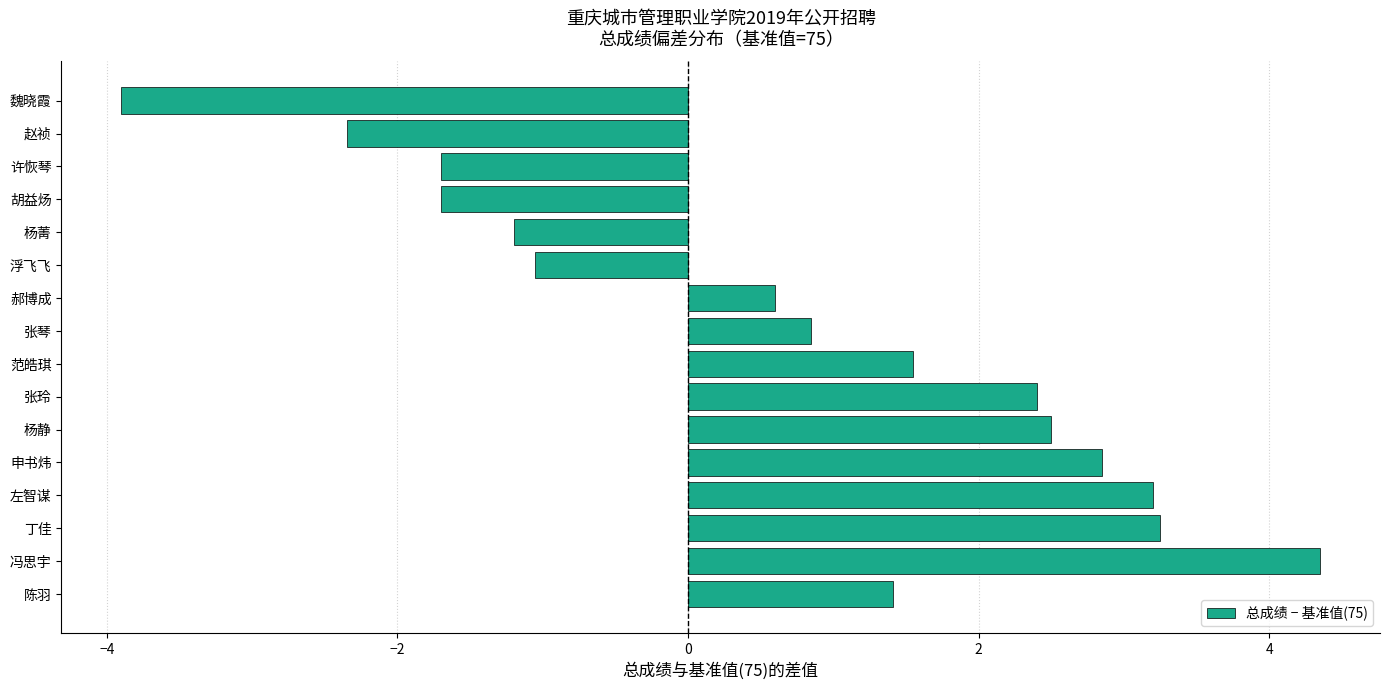

What is the change in value from 丁佳 to 浮飞飞?

-4.3